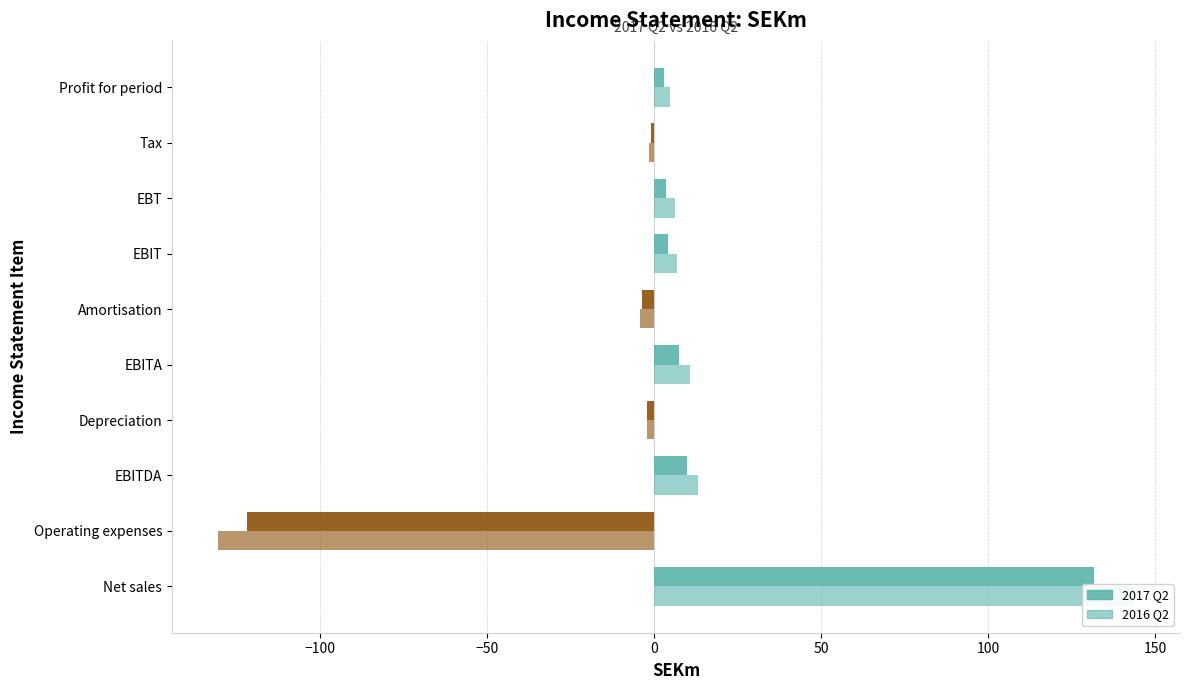

How many values in the 2017 Q2 series exceed 3?

5